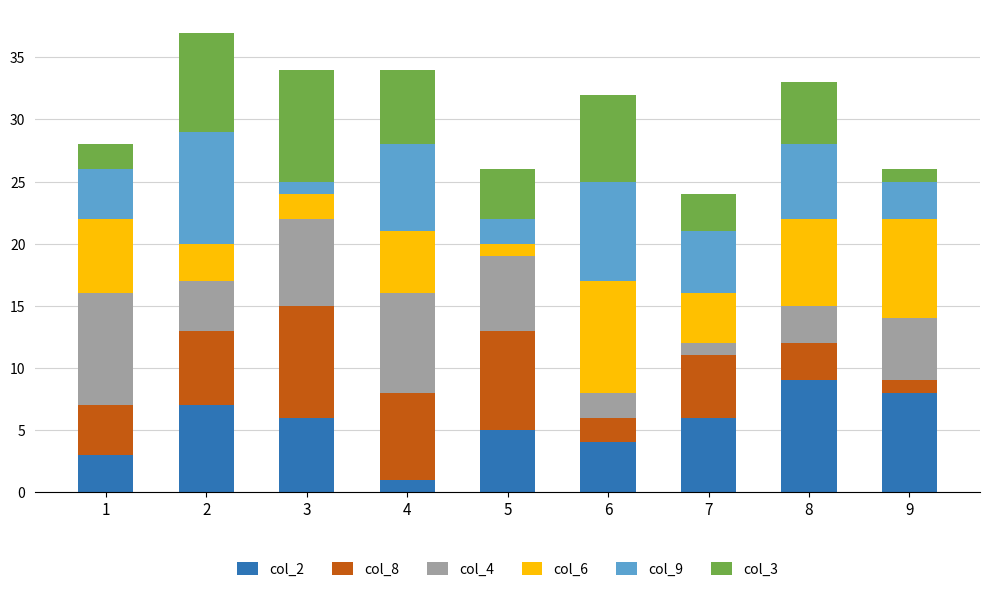

The value of col_2 at 7 is 6. True or false?

True